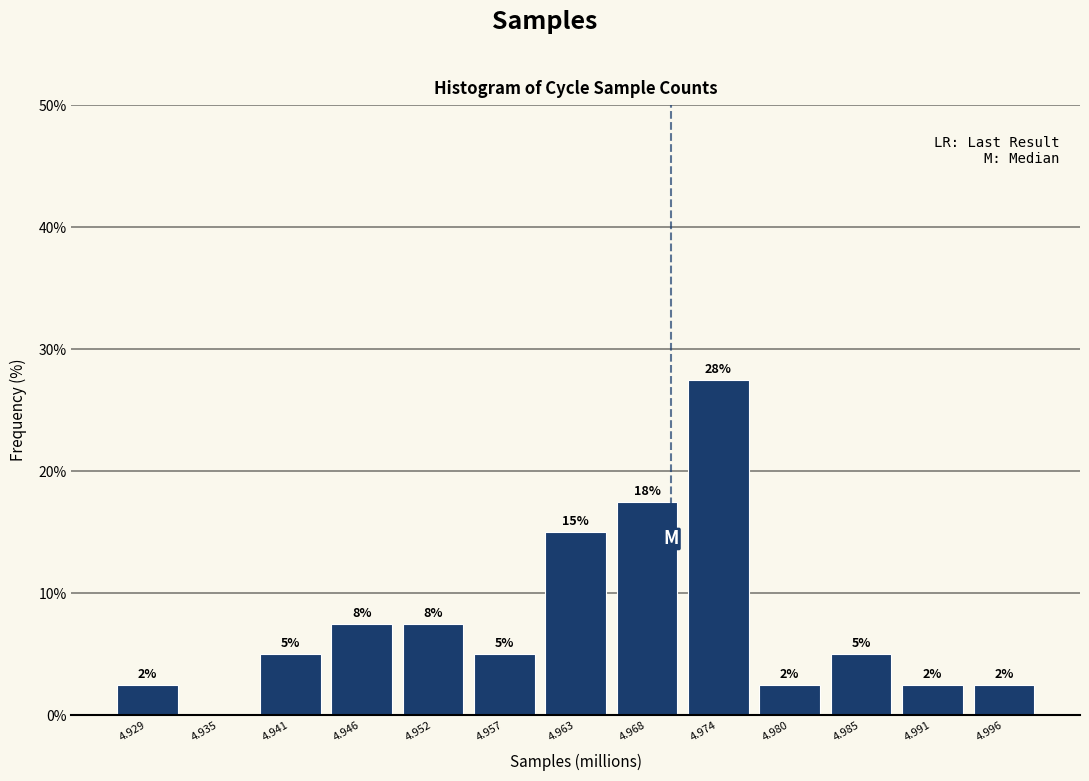

Are the bars horizontal?

No